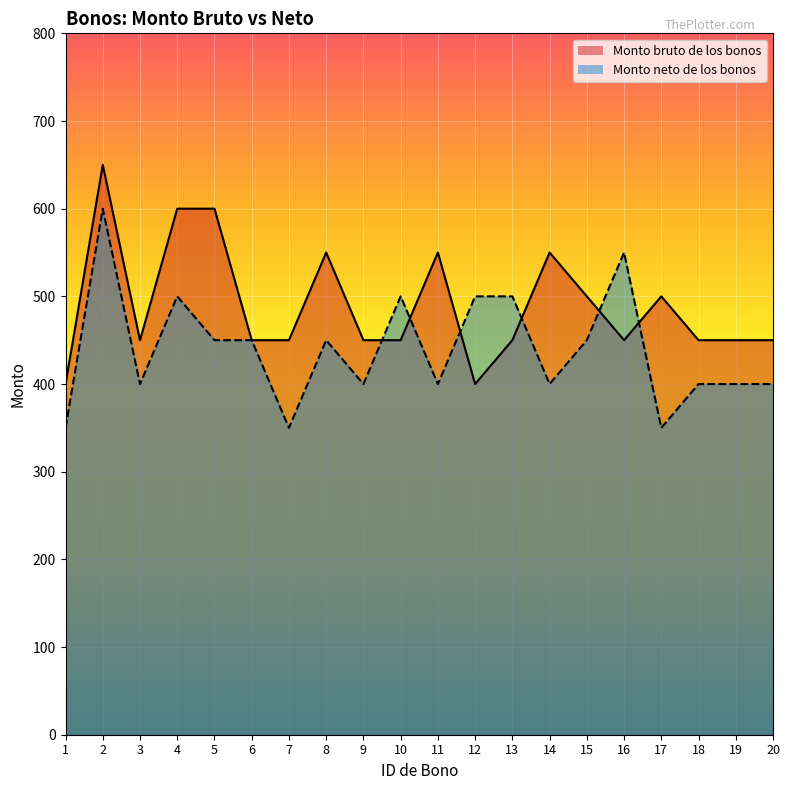

What value does the Monto neto de los bonos series have at 13, to the nearest 10?

500